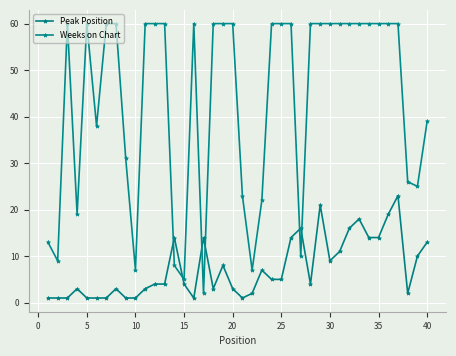

How many lines are shown in the chart?

2